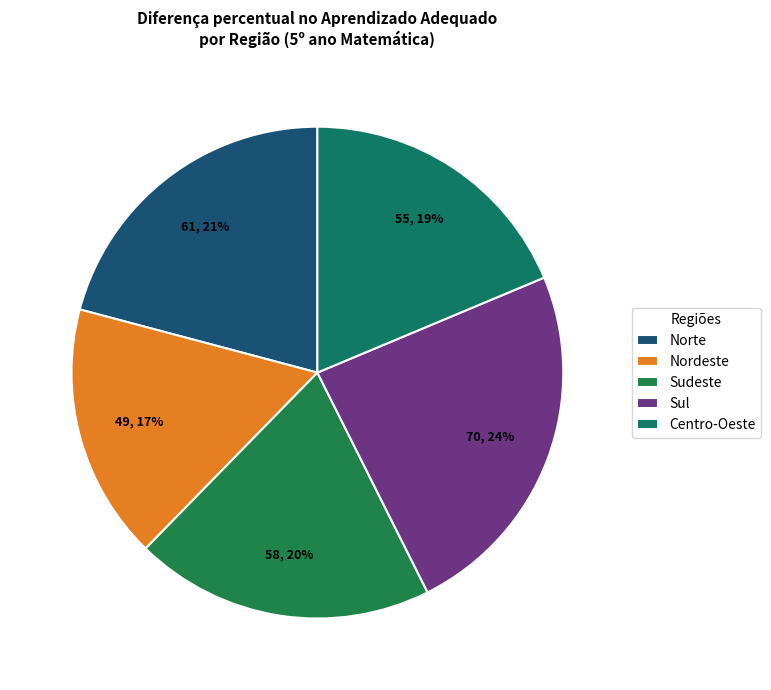

Between Sudeste and Centro-Oeste, which is larger?

Sudeste